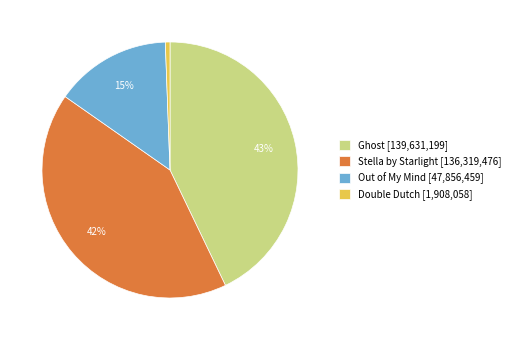

Does Ghost account for over 50% of the chart?

No